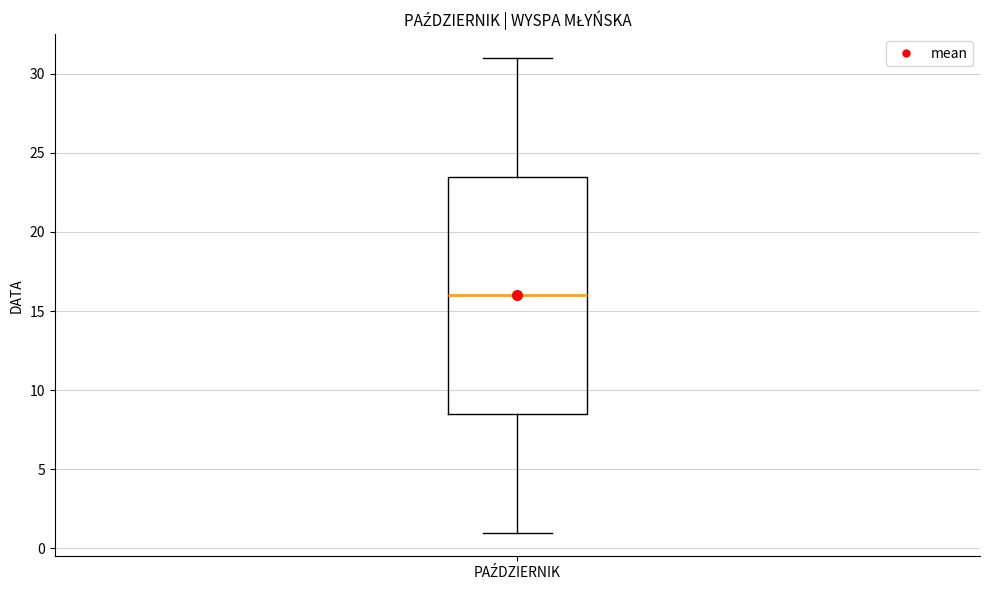

Where does the lower whisker of the box for PAŹDZIERNIK end on the y-axis? The values are not printed on the chart, so give them approximately, as read against the axis.

1.0